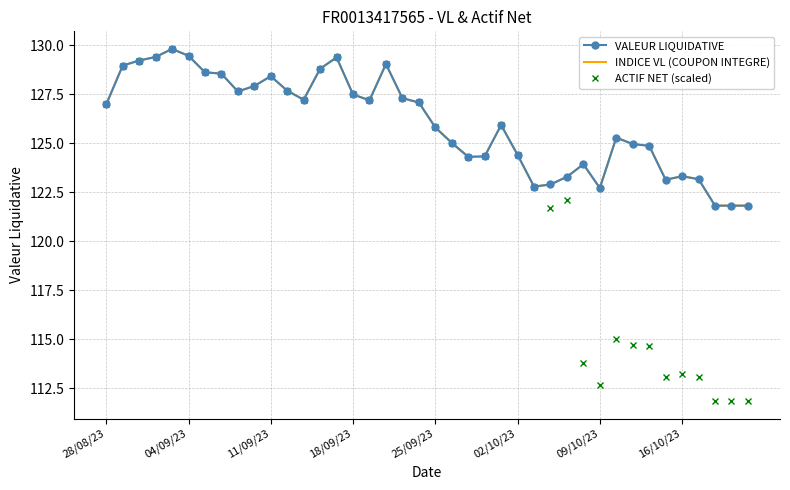

How many data points in VALEUR LIQUIDATIVE are less than 126?

20